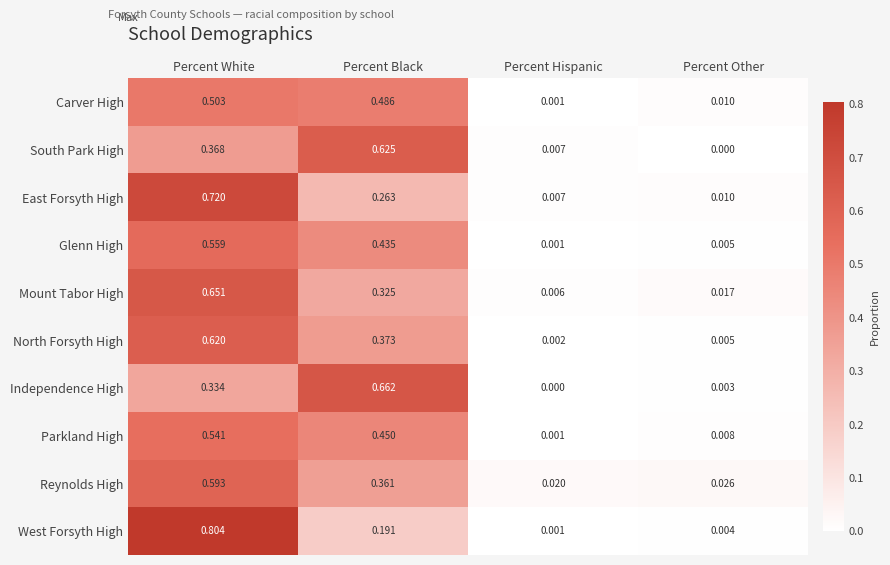

List the labels in order of Glenn High value, smallest first.

Percent Hispanic, Percent Other, Percent Black, Percent White